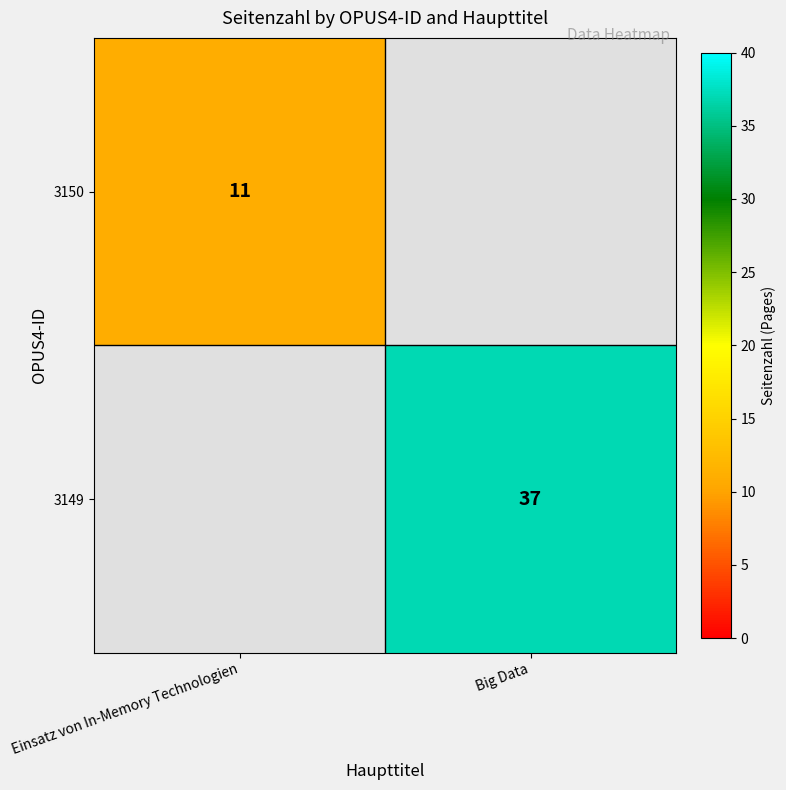

True or false: 3150 has a value of 17 at Einsatz von In-Memory Technologien.

False